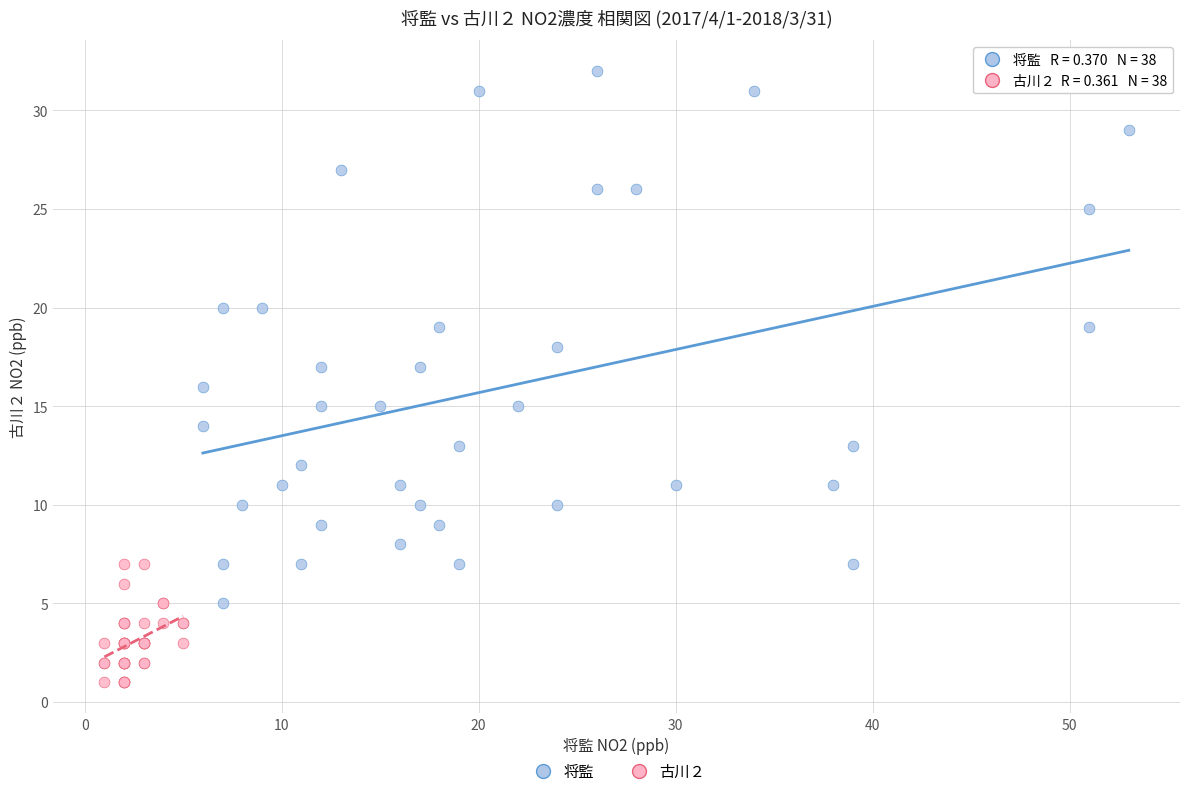

Which series contains the lowest Y value?

古川２